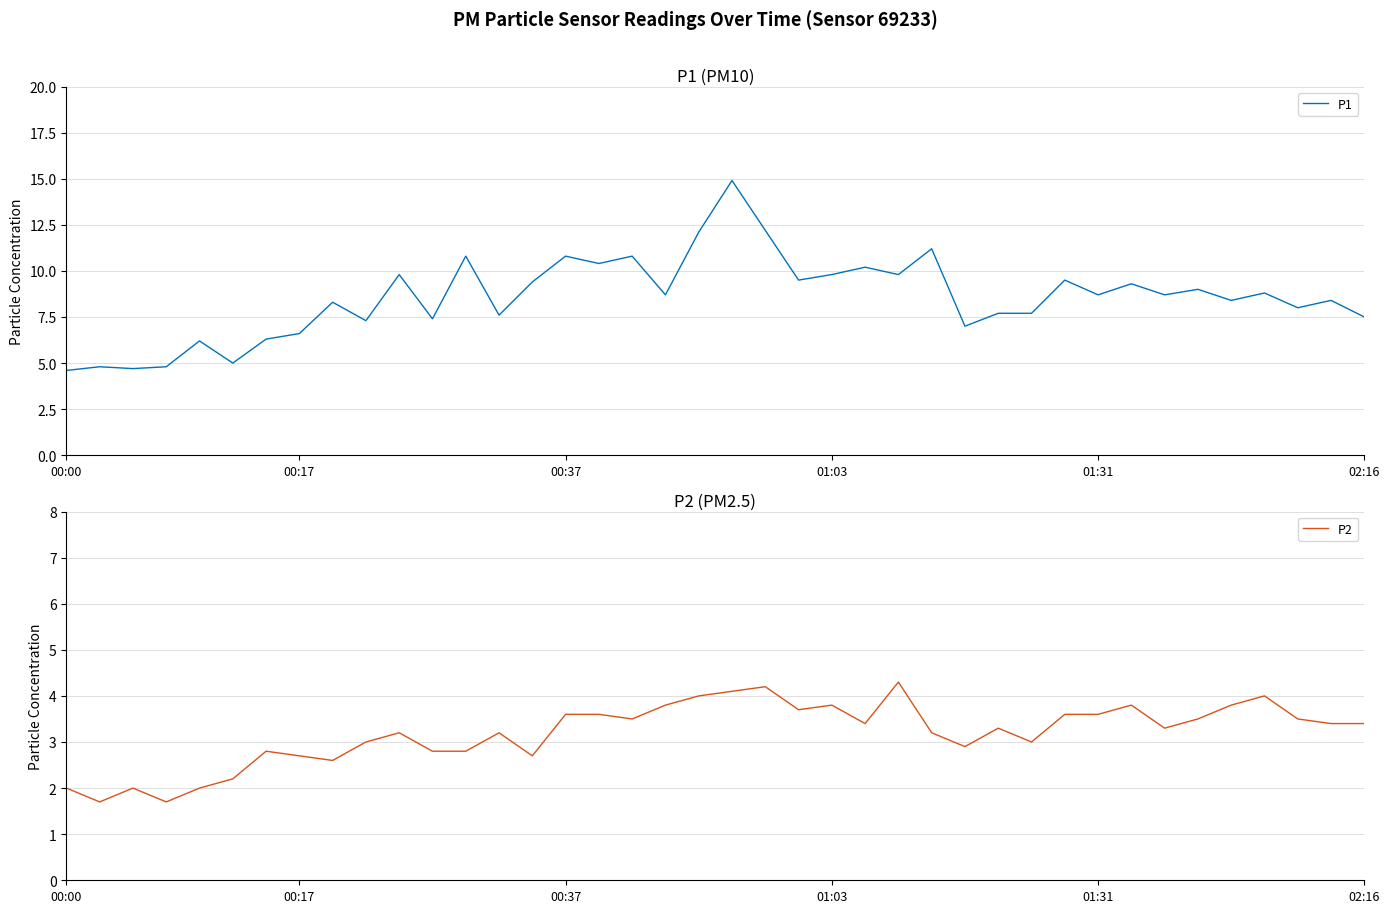

At which category is the sum across all series the highest?

20